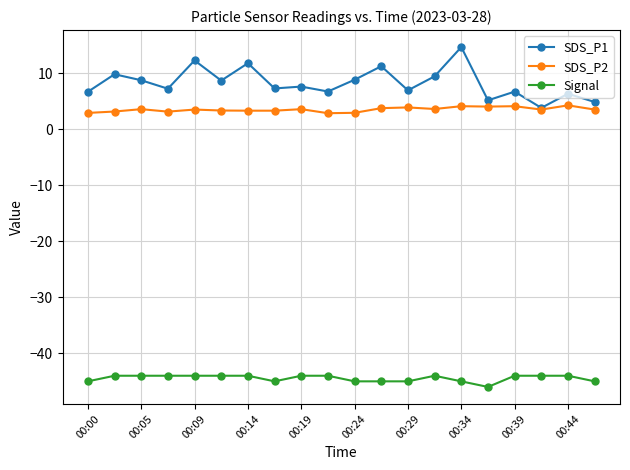

True or false: SDS_P1 has more than 1 interior local peaks.

True